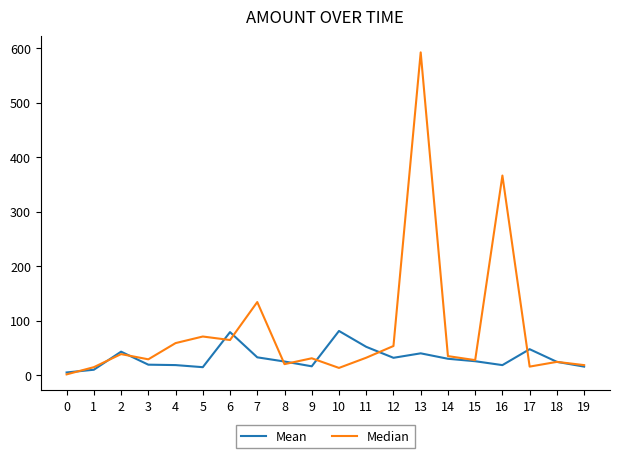

How many distinct data groups are displayed?

2